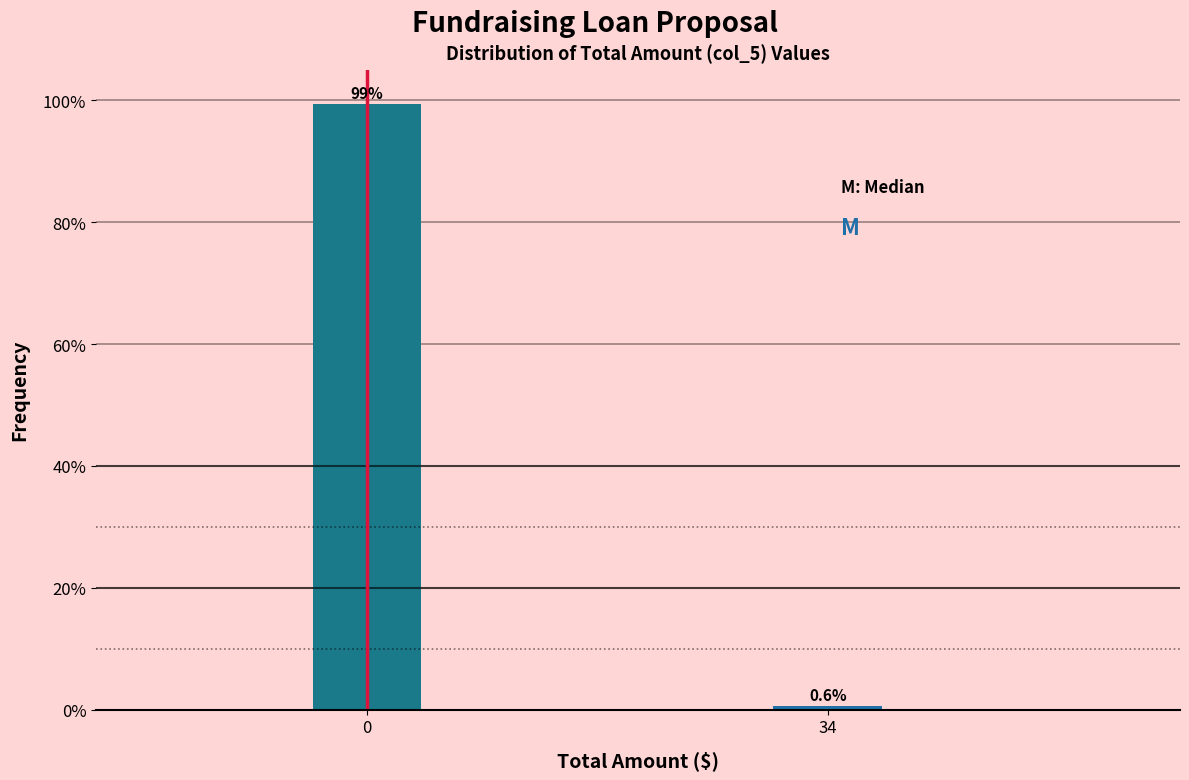

Reading left to right, what are all the values shown in this chart?

99.4	0.6